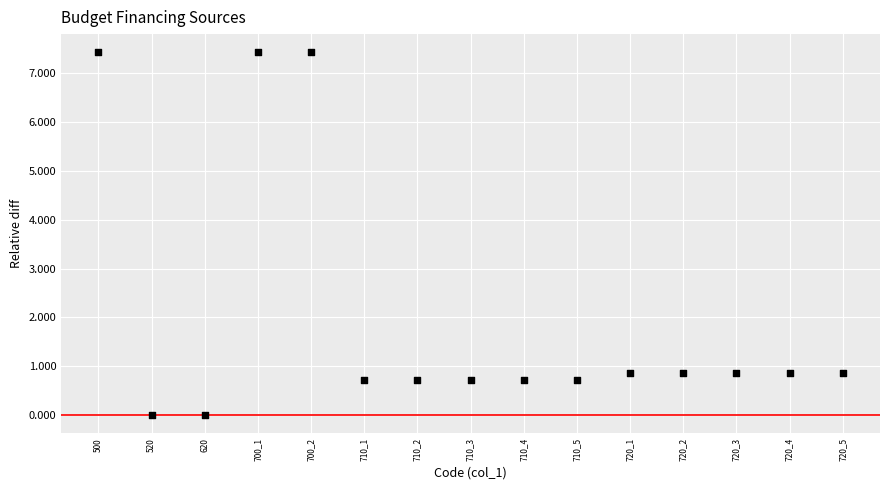

What is the range of Y values (max minus min)?

7.4